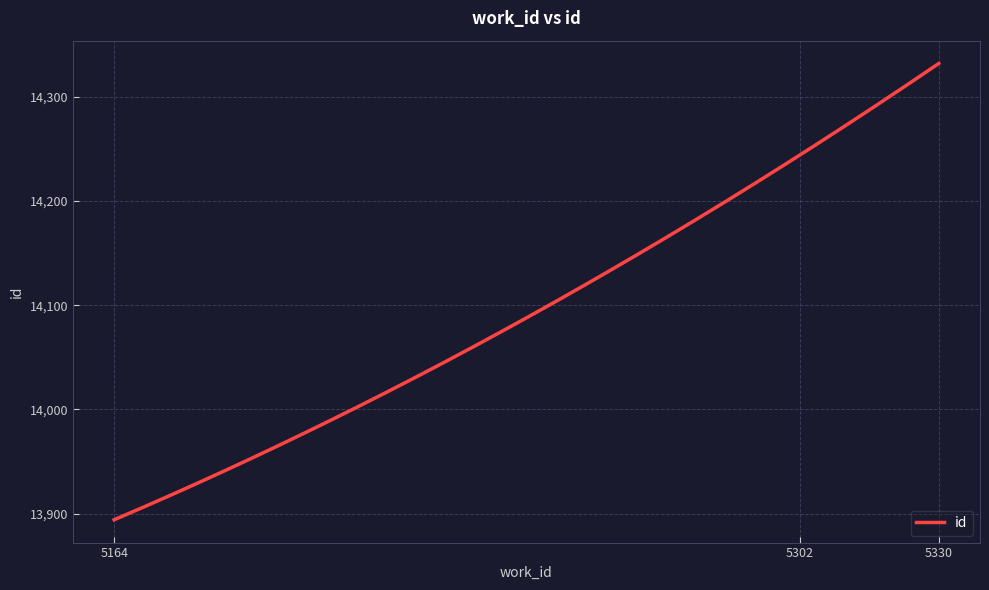

What is the greatest value displayed?

14332.0